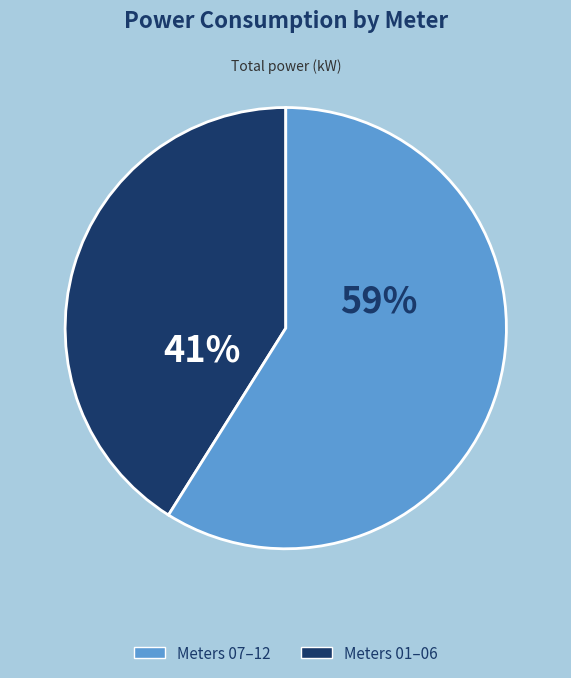

To the nearest percent, what is the average slice percentage?

50%